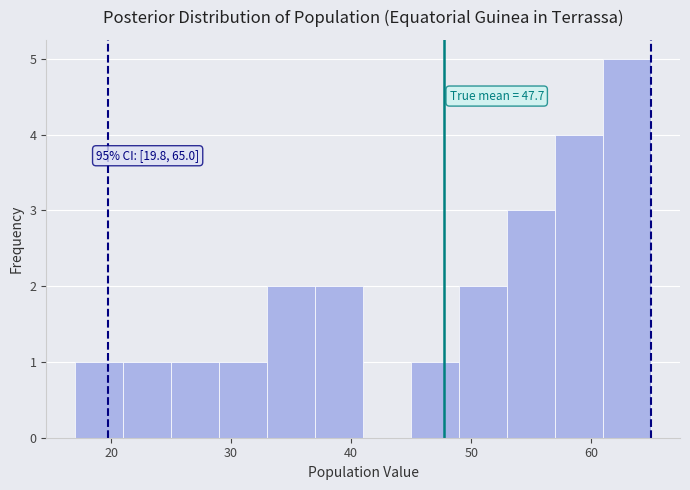

Over which range of the x-axis is the bar tallest?

61 to 65